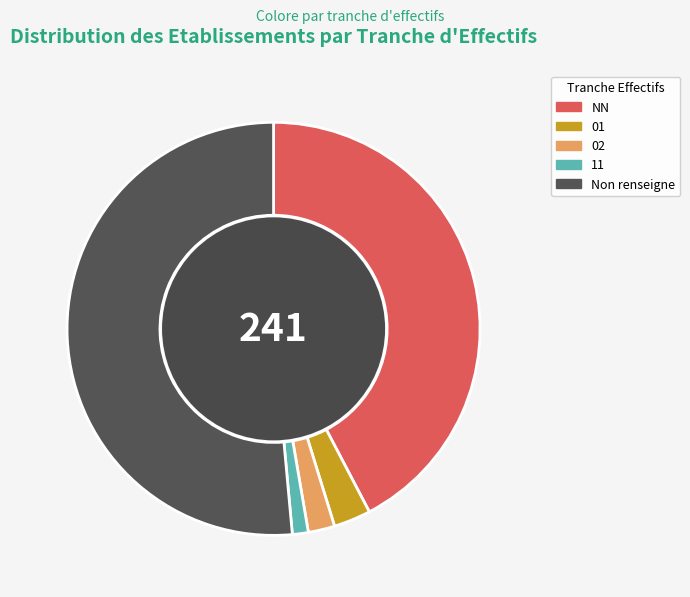

What is the smallest slice in the pie chart?

11